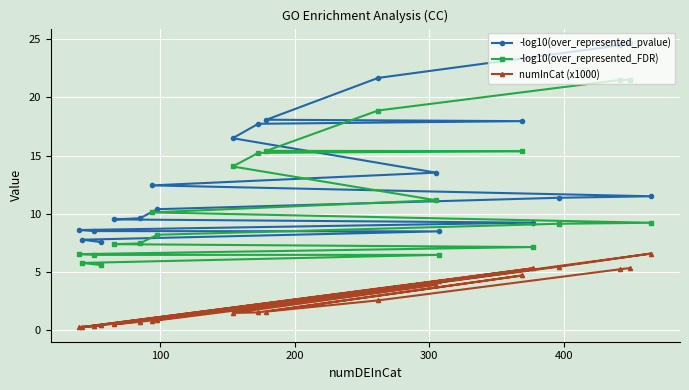

List the series in order of their peak value, lowest first.

numInCat (x1000), -log10(over_represented_FDR), -log10(over_represented_pvalue)